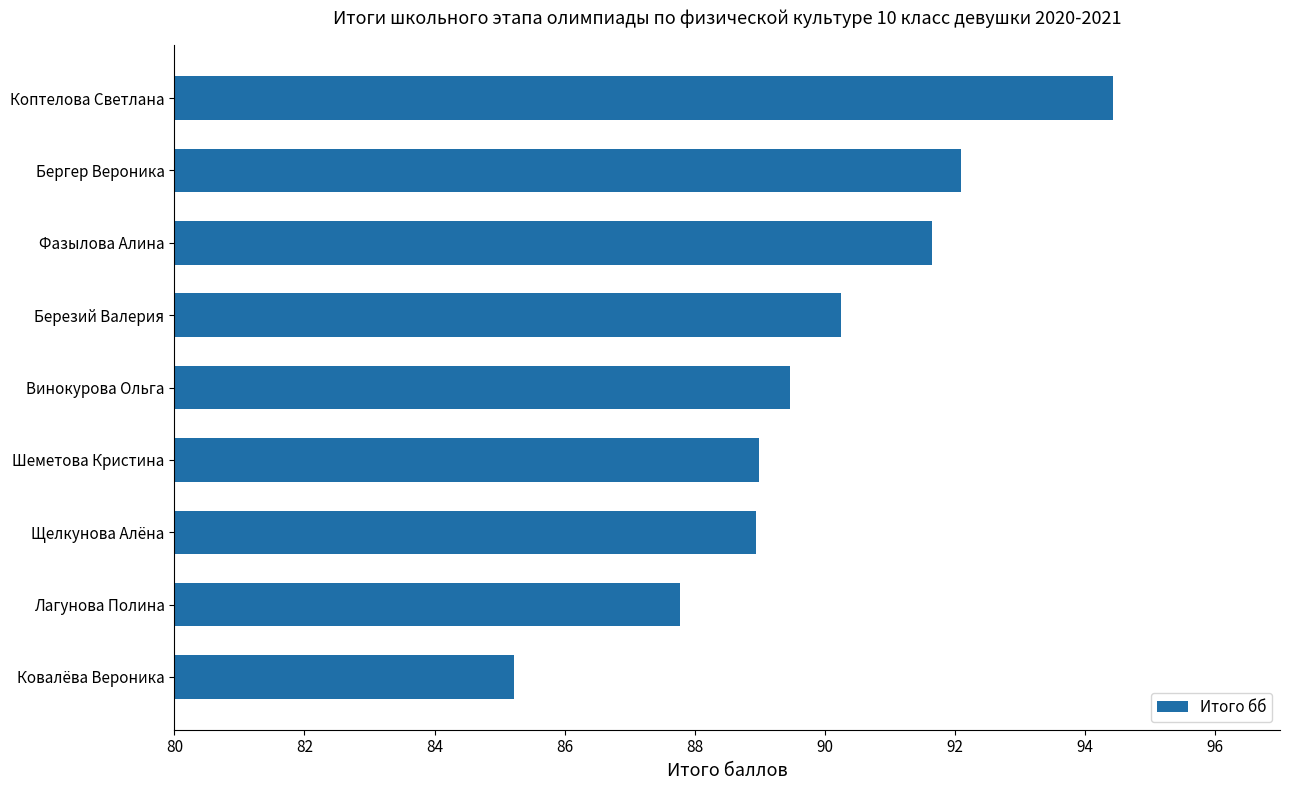

The value at Винокурова Ольга is 36.3. True or false?

False